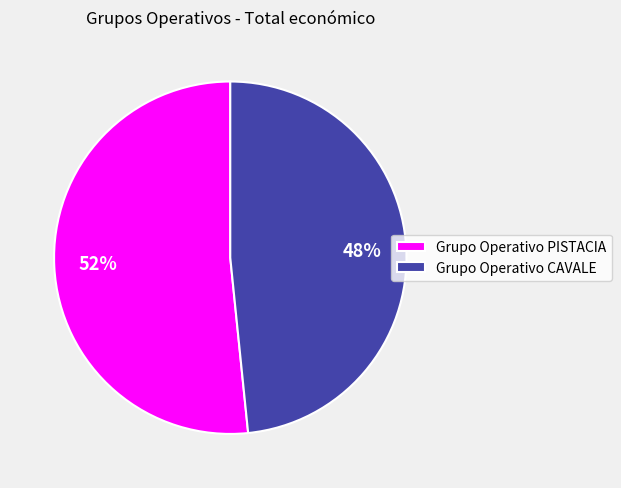

Combined, do Grupo Operativo PISTACIA and Grupo Operativo CAVALE account for over 50%?

Yes